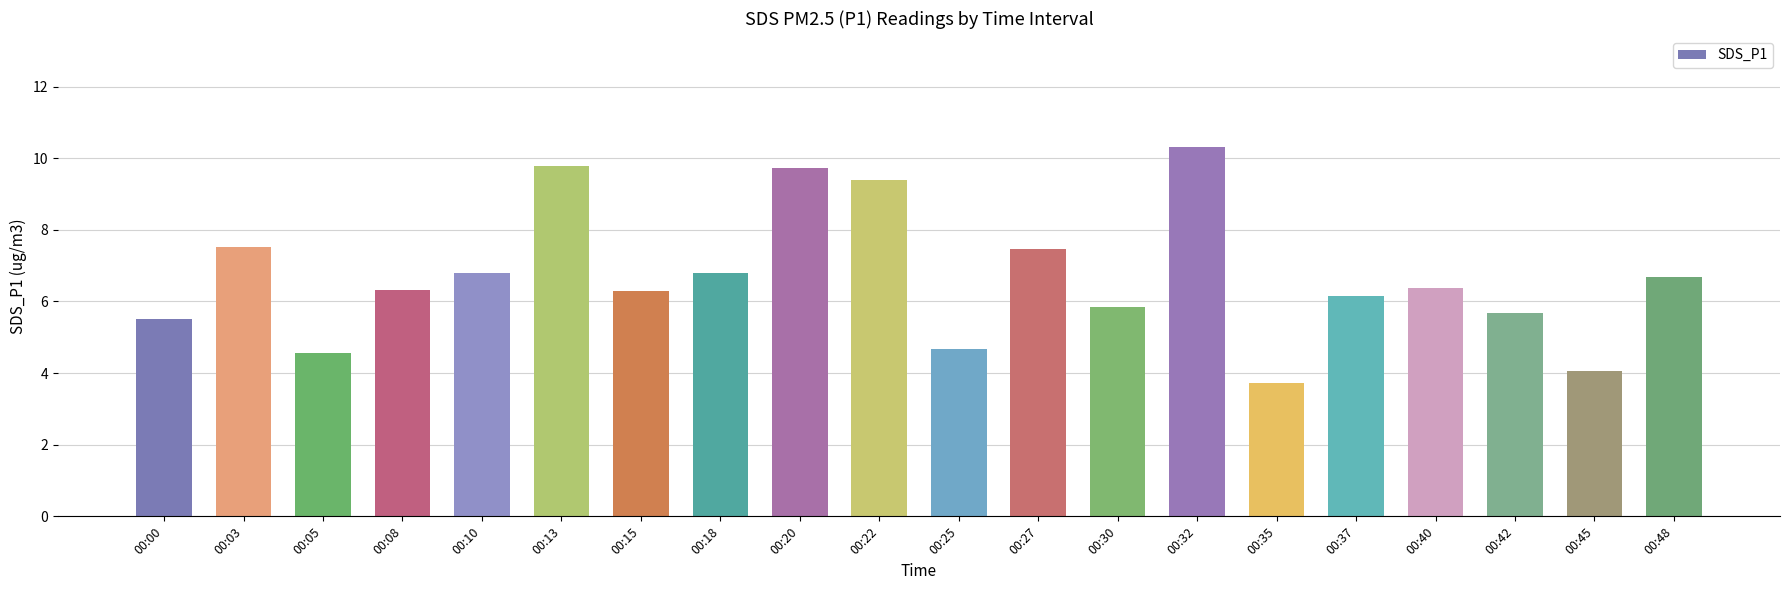

What is the change in value from 00:40 to 00:45?

-2.3